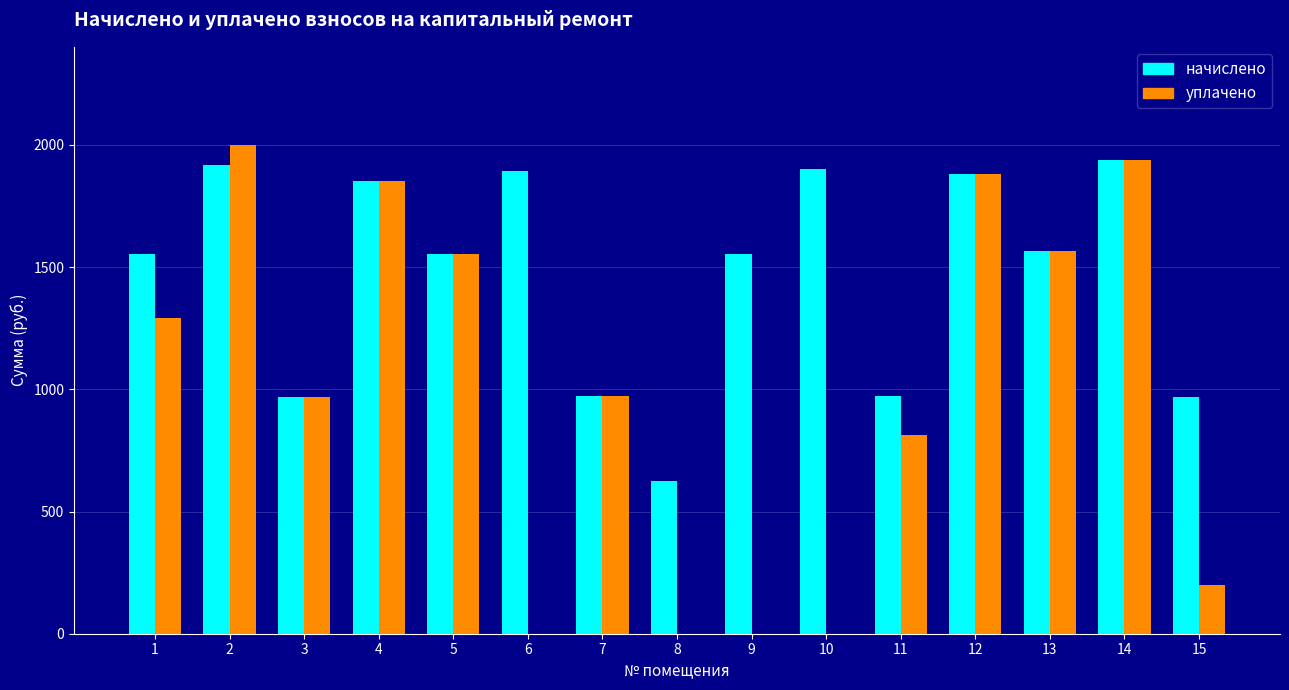

What is the sum of the уплачено values at 14 and 2?

3937.6